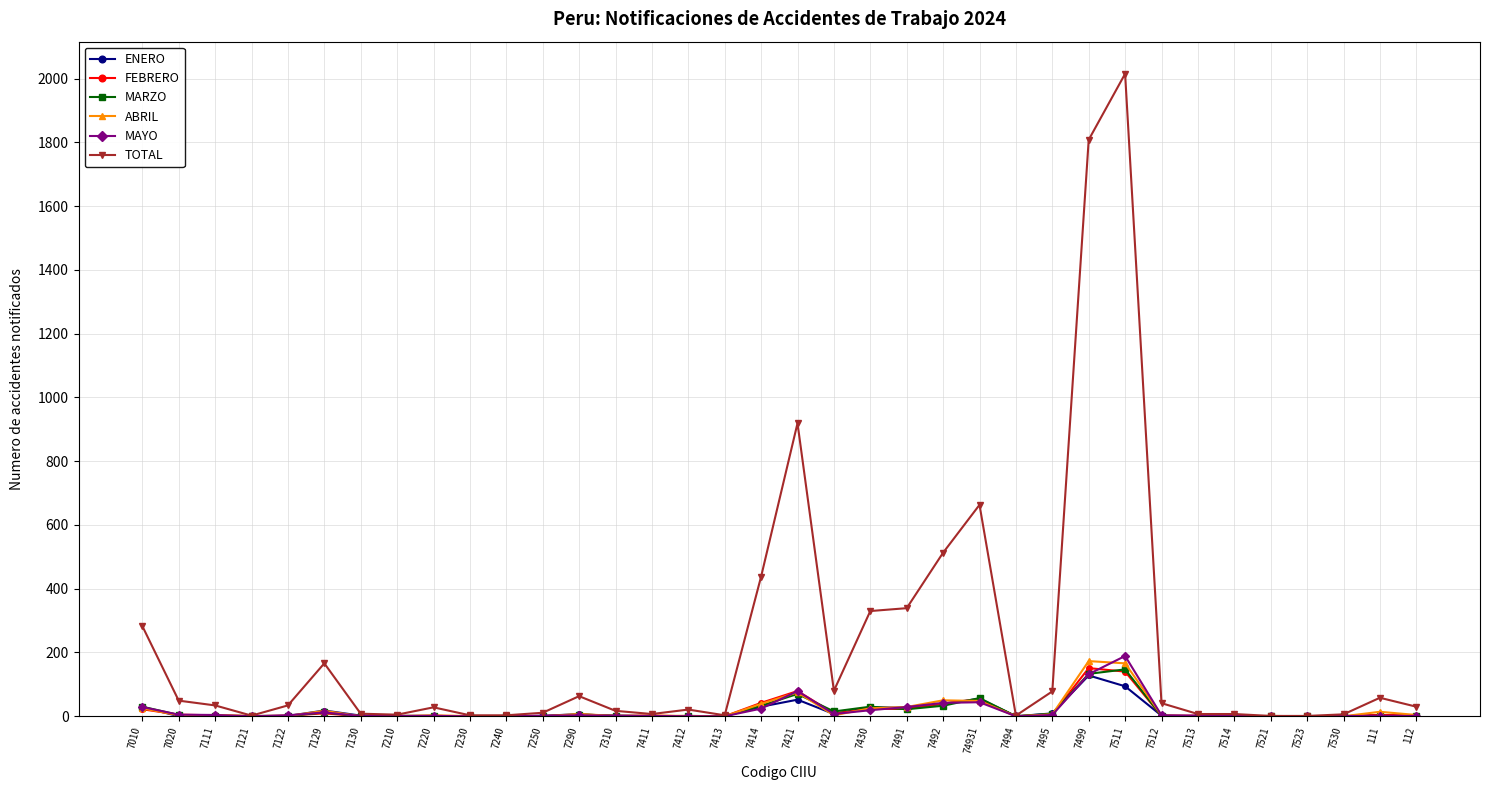

At which label does ENERO reach its peak?

7499